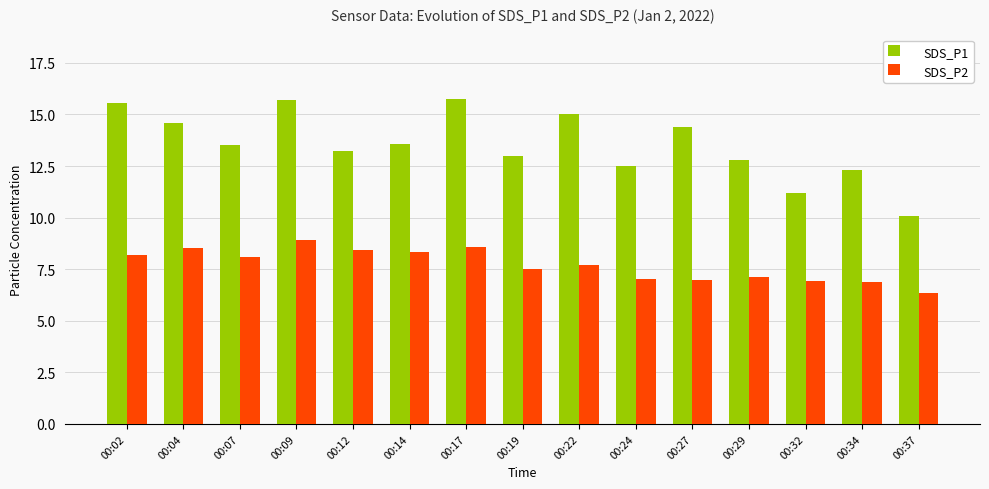

What is the difference between the highest and lowest values at 00:14?

5.2